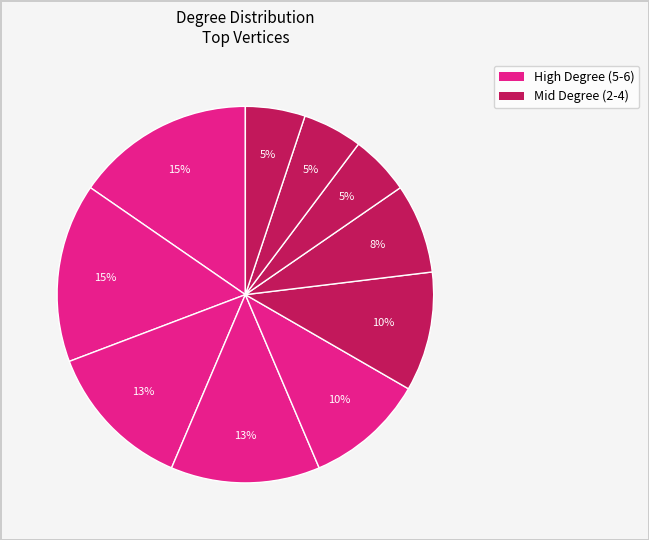

How many slices are in this pie chart?

10